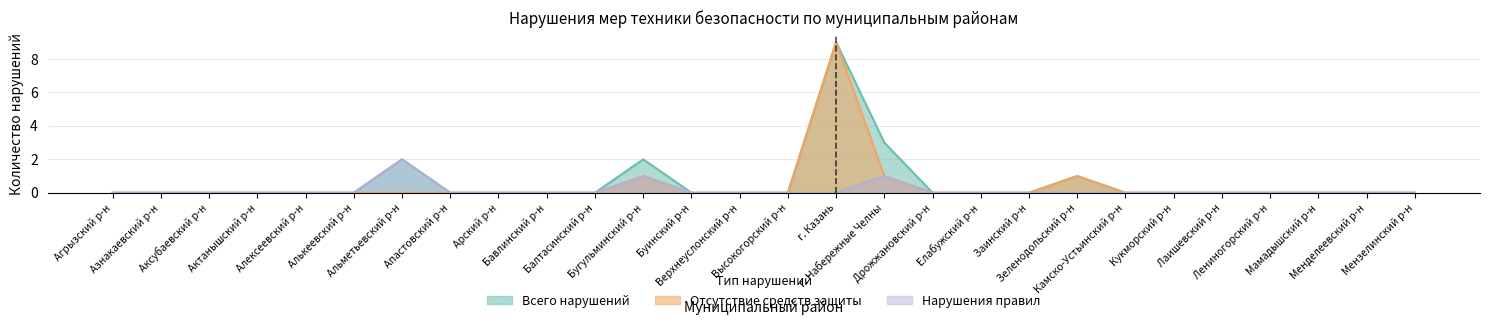

Reading left to right, list all the values displayed in this chart.

Всего нарушений: Агрызский р-н=0	Азнакаевский р-н=0	Аксубаевский р-н=0	Актанышский р-н=0	Алексеевский р-н=0	Алькеевский р-н=0	Альметьевский р-н=2	Апастовский р-н=0	Арский р-н=0	Бавлинский р-н=0	Балтасинский р-н=0	Бугульминский р-н=2	Буинский р-н=0	Верхнеуслонский р-н=0	Высокогорский р-н=0	г. Казань=9	г. Набережные Челны=3	Дрожжановский р-н=0	Елабужский р-н=0	Заинский р-н=0	Зеленодольский р-н=1	Камско-Устьинский р-н=0	Кукморский р-н=0	Лаишевский р-н=0	Лениногорский р-н=0	Мамадышский р-н=0	Менделеевский р-н=0	Мензелинский р-н=0
средства защиты: Агрызский р-н=0	Азнакаевский р-н=0	Аксубаевский р-н=0	Актанышский р-н=0	Алексеевский р-н=0	Алькеевский р-н=0	Альметьевский р-н=0	Апастовский р-н=0	Арский р-н=0	Бавлинский р-н=0	Балтасинский р-н=0	Бугульминский р-н=1	Буинский р-н=0	Верхнеуслонский р-н=0	Высокогорский р-н=0	г. Казань=9	г. Набережные Челны=1	Дрожжановский р-н=0	Елабужский р-н=0	Заинский р-н=0	Зеленодольский р-н=1	Камско-Устьинский р-н=0	Кукморский р-н=0	Лаишевский р-н=0	Лениногорский р-н=0	Мамадышский р-н=0	Менделеевский р-н=0	Мензелинский р-н=0
нарушения правил: Агрызский р-н=0	Азнакаевский р-н=0	Аксубаевский р-н=0	Актанышский р-н=0	Алексеевский р-н=0	Алькеевский р-н=0	Альметьевский р-н=2	Апастовский р-н=0	Арский р-н=0	Бавлинский р-н=0	Балтасинский р-н=0	Бугульминский р-н=1	Буинский р-н=0	Верхнеуслонский р-н=0	Высокогорский р-н=0	г. Казань=0	г. Набережные Челны=1	Дрожжановский р-н=0	Елабужский р-н=0	Заинский р-н=0	Зеленодольский р-н=0	Камско-Устьинский р-н=0	Кукморский р-н=0	Лаишевский р-н=0	Лениногорский р-н=0	Мамадышский р-н=0	Менделеевский р-н=0	Мензелинский р-н=0